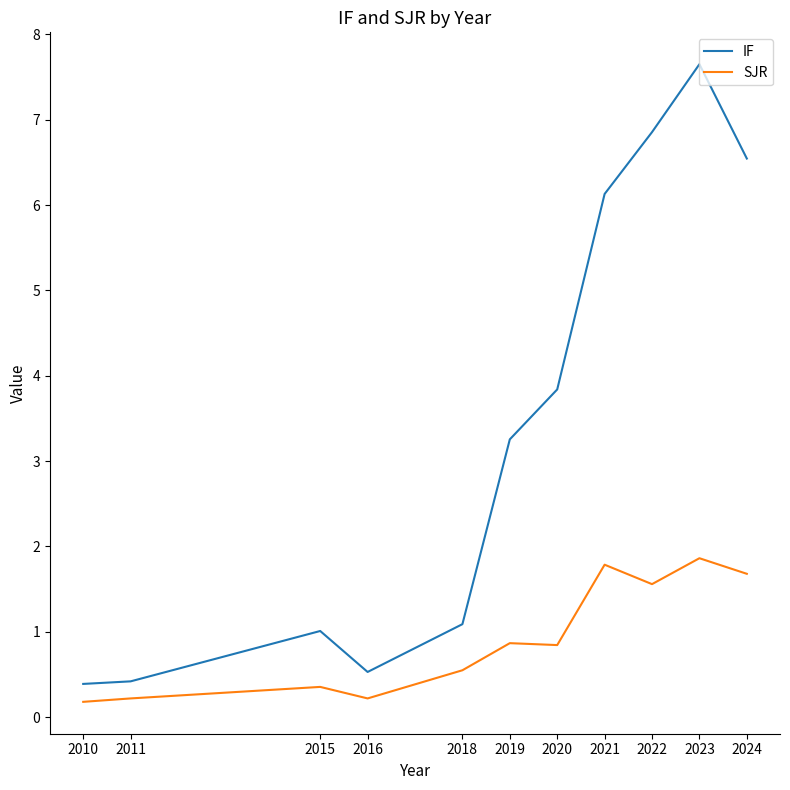

True or false: SJR and IF intersect in this chart.

False